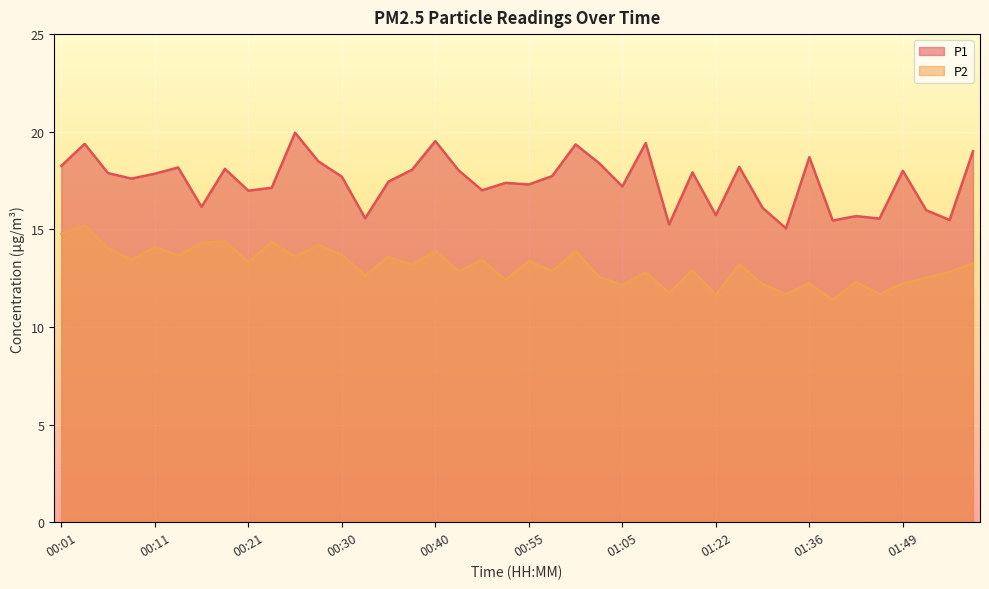

Reading right to left, list all the values displayed in this chart.

P1: 01:56=19.0	01:54=15.5	01:51=16.0	01:49=18.0	01:46=15.6	01:41=15.7	01:38=15.4	01:36=18.7	01:30=15.1	01:28=16.1	01:25=18.2	01:22=15.7	01:17=17.9	01:14=15.2	01:11=19.4	01:05=17.2	01:03=18.4	01:00=19.4	00:58=17.7	00:55=17.3	00:53=17.4	00:50=17.0	00:42=18.0	00:40=19.5	00:38=18.1	00:35=17.4	00:33=15.6	00:30=17.7	00:28=18.5	00:25=19.9	00:23=17.1	00:21=17.0	00:18=18.1	00:16=16.1	00:13=18.2	00:11=17.9	00:08=17.6	00:06=17.9	00:04=19.4	00:01=18.2
P2: 01:56=13.2	01:54=12.8	01:51=12.5	01:49=12.2	01:46=11.7	01:41=12.3	01:38=11.4	01:36=12.2	01:30=11.7	01:28=12.2	01:25=13.2	01:22=11.7	01:17=12.9	01:14=11.8	01:11=12.8	01:05=12.2	01:03=12.6	01:00=13.9	00:58=12.8	00:55=13.4	00:53=12.4	00:50=13.4	00:42=12.8	00:40=13.9	00:38=13.2	00:35=13.6	00:33=12.6	00:30=13.7	00:28=14.2	00:25=13.6	00:23=14.3	00:21=13.3	00:18=14.4	00:16=14.3	00:13=13.7	00:11=14.1	00:08=13.4	00:06=14.0	00:04=15.2	00:01=14.8